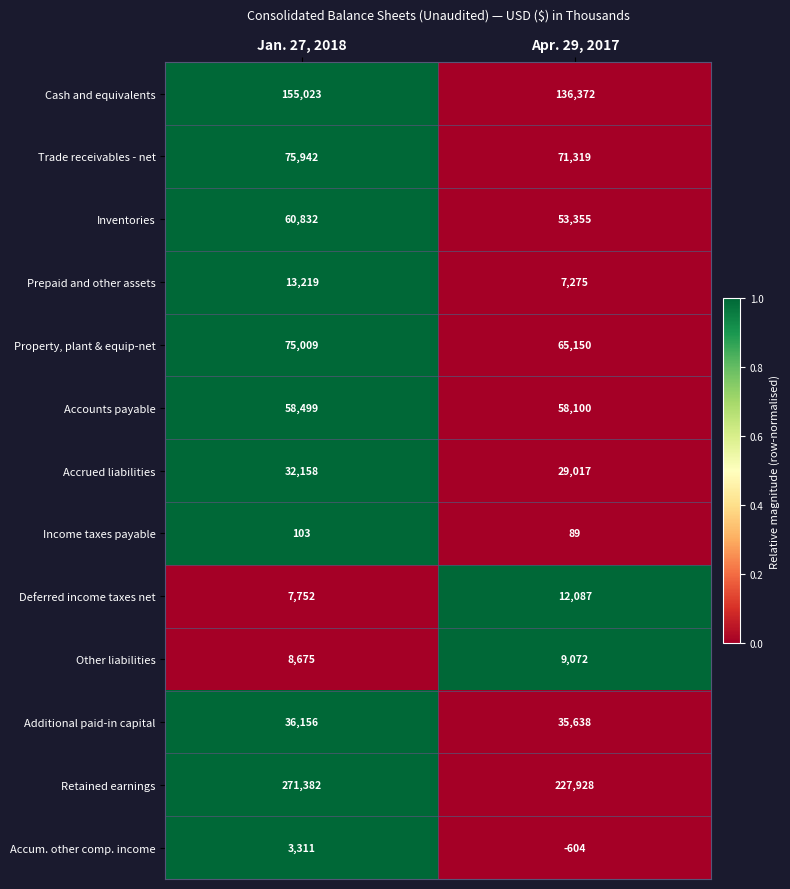

At which category is the sum across all series the highest?

Jan. 27, 2018